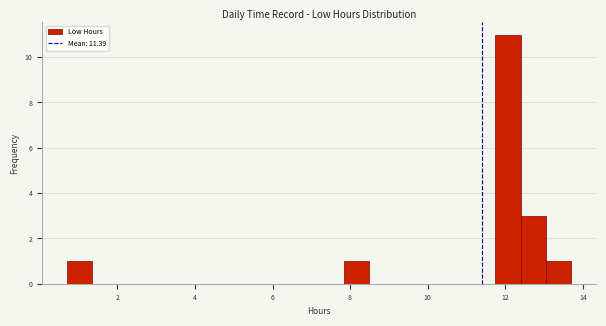

Read against the x-axis, roughly where is the centre of the tallest bar?

12.0